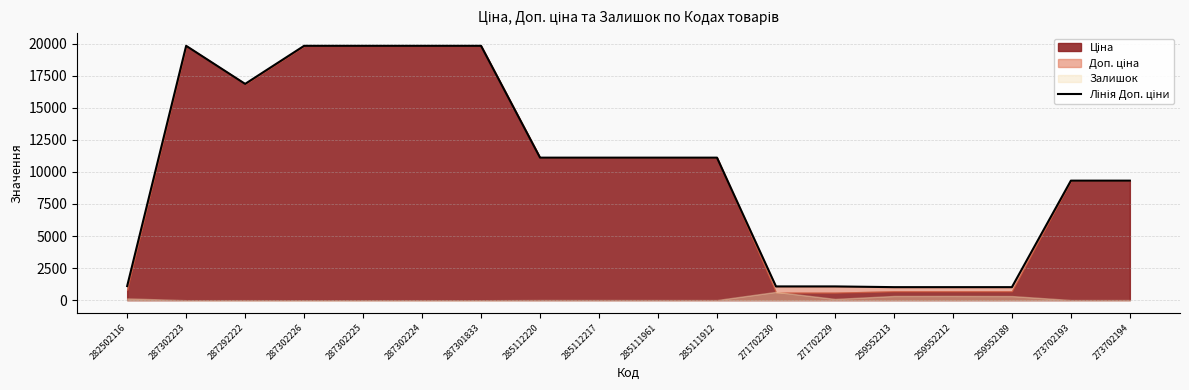

Between 271702230 and 259552213, which is larger?

271702230